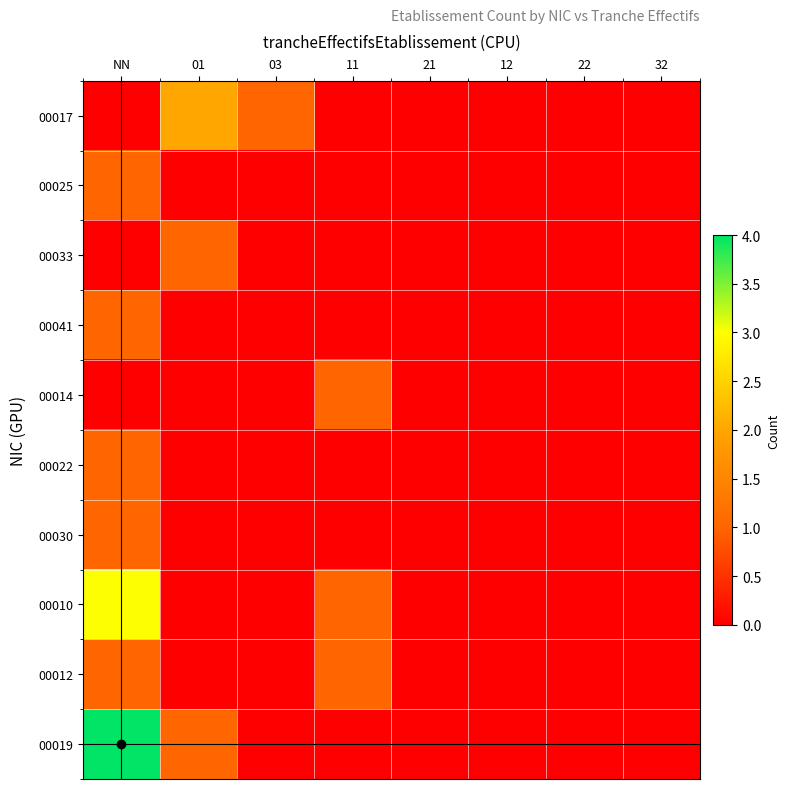

Which has a higher value, 21 or 12?

21